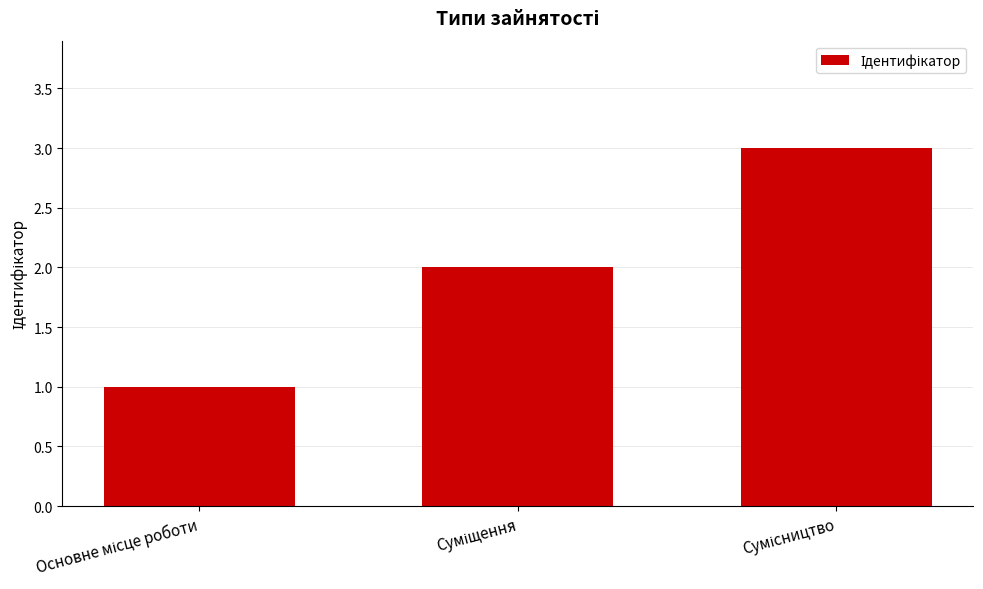

What is the smallest value displayed?

1